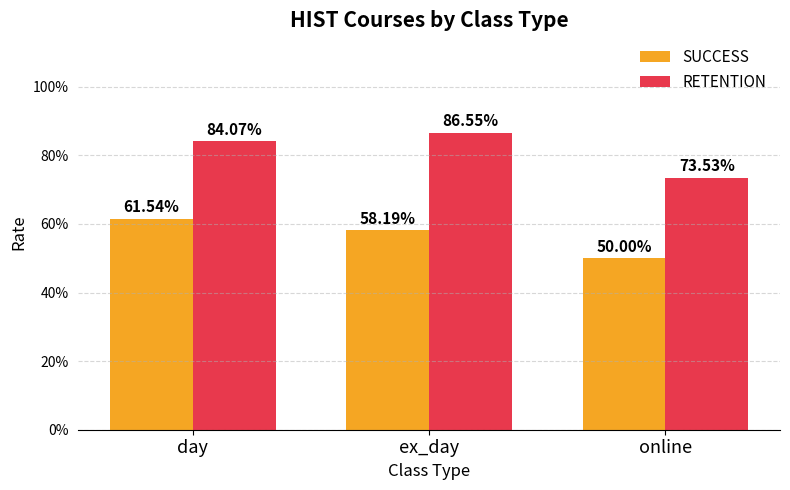

True or false: SUCCESS has a value of 0.6 at day.

True